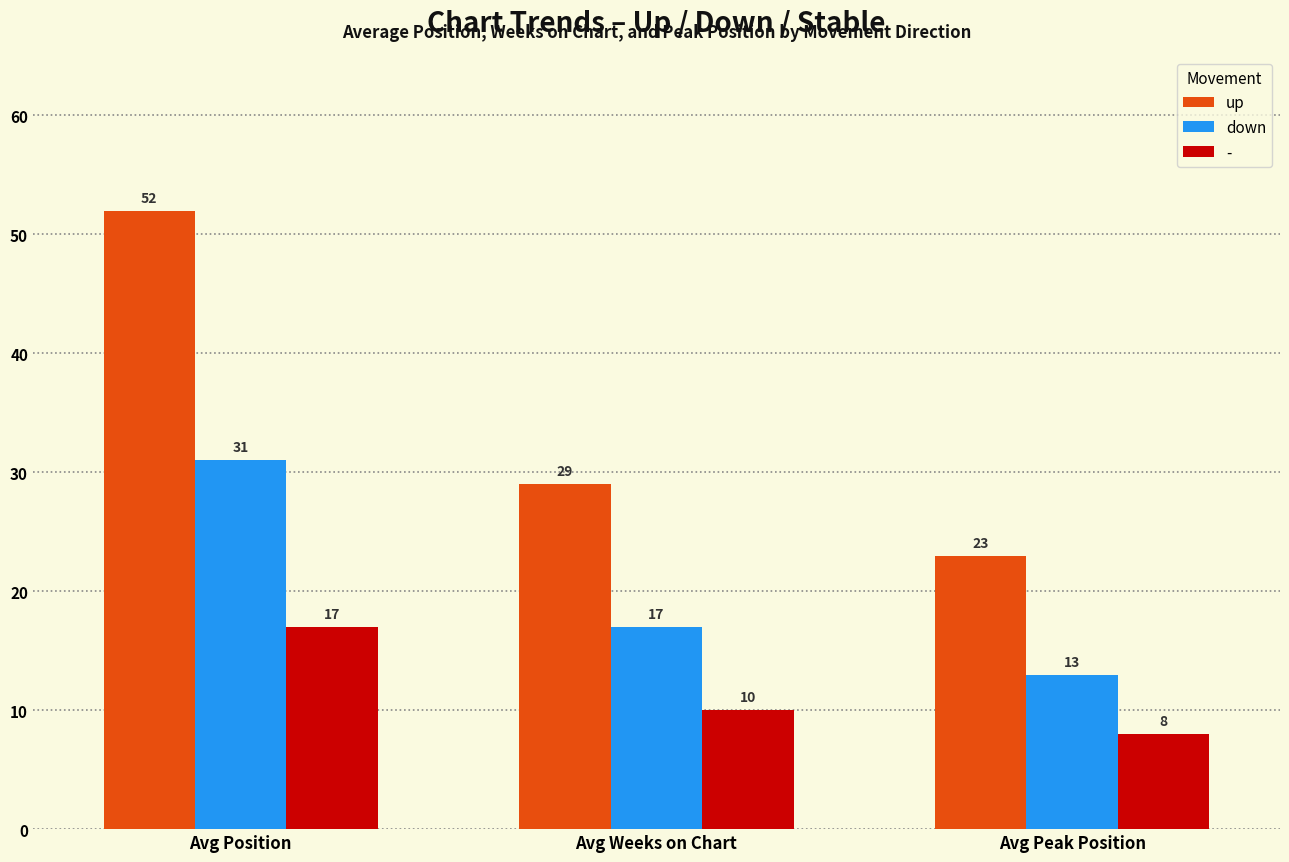

Rank the series at Avg Position from lowest to highest value.

-, down, up